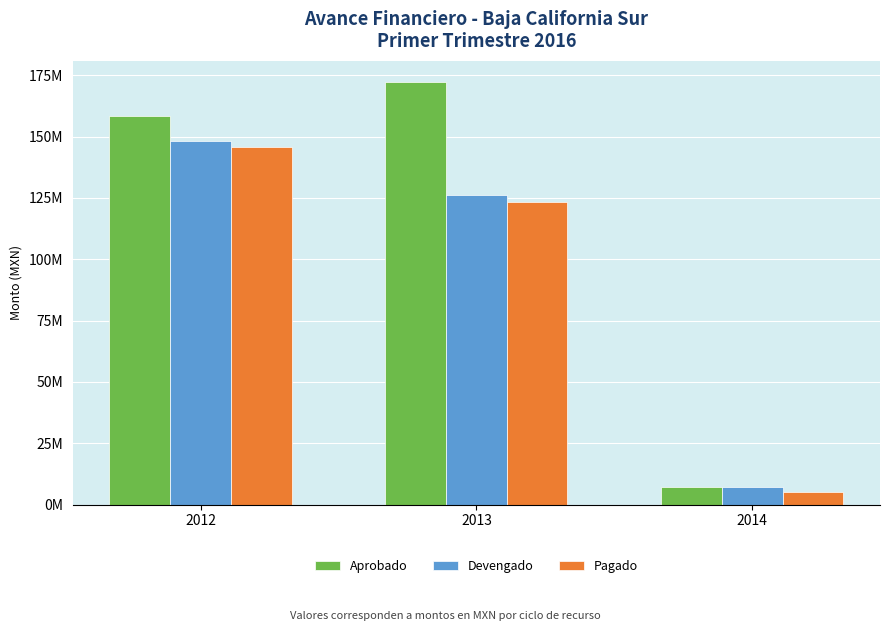

Is it true that Devengado equals 6998987.7 at 2014?

True